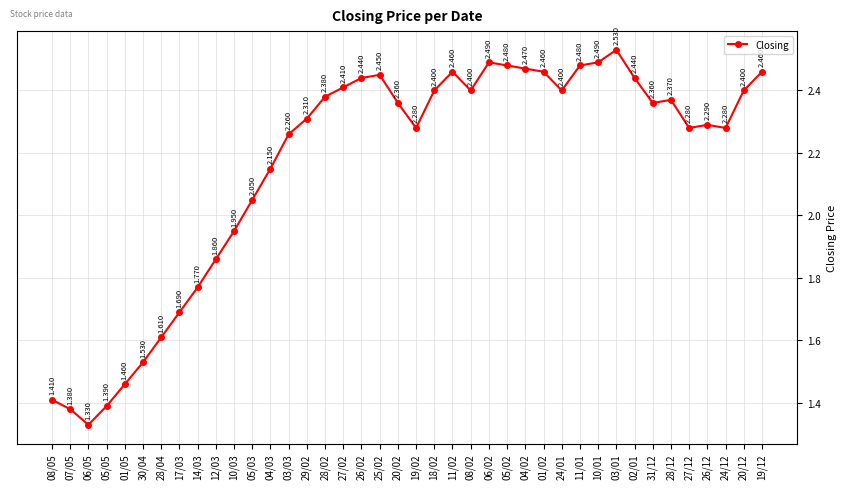

True or false: the data has more than 1 interior local peaks.

True